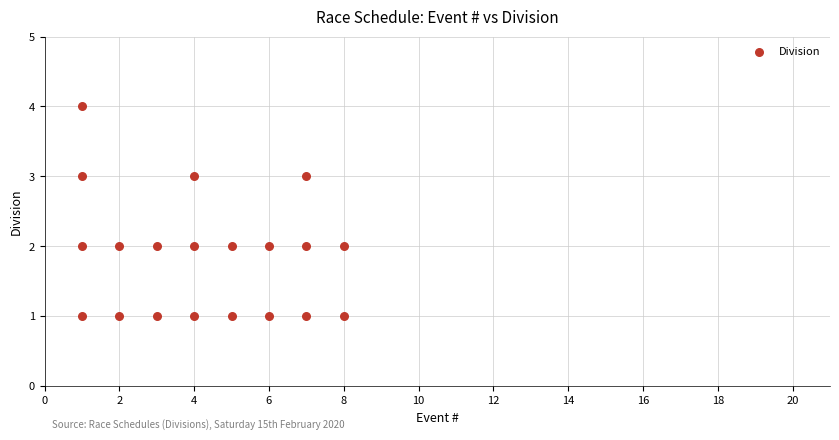

What is the range of Y values (max minus min)?

3